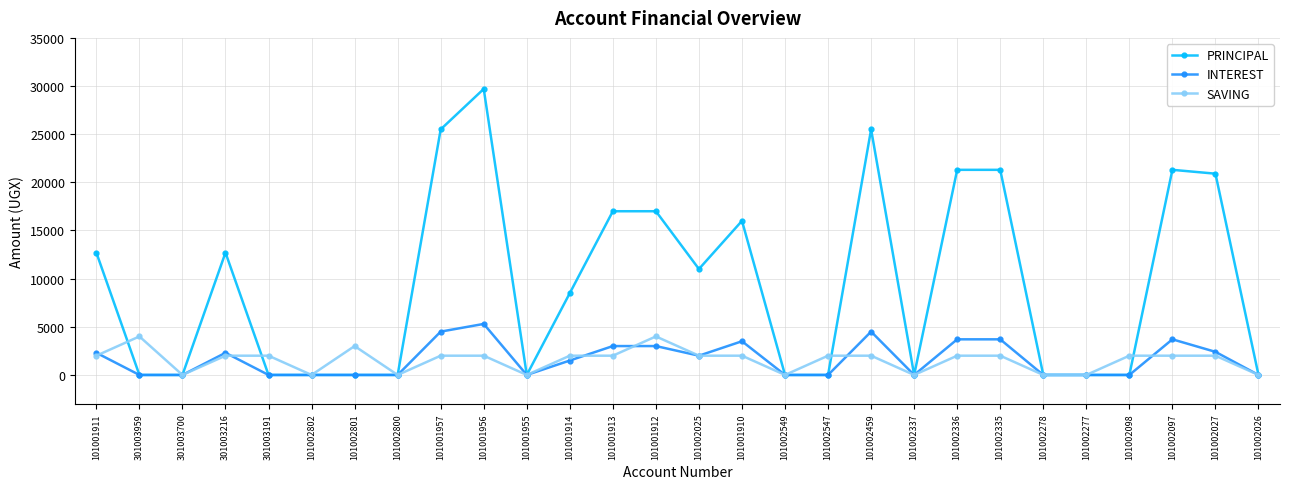

What is the total value across all series at 101002547?

2000